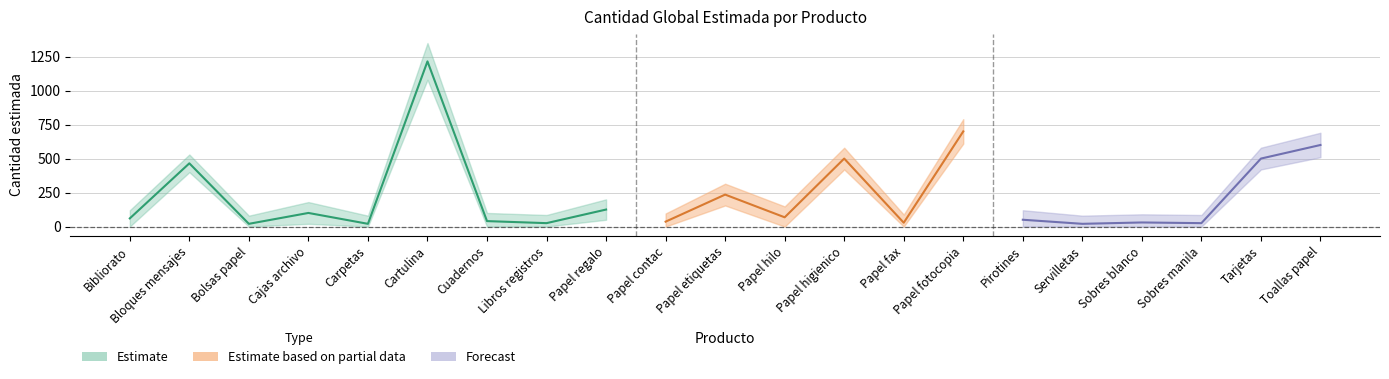

At which category does the data reach its first local valley?

Bolsas papel